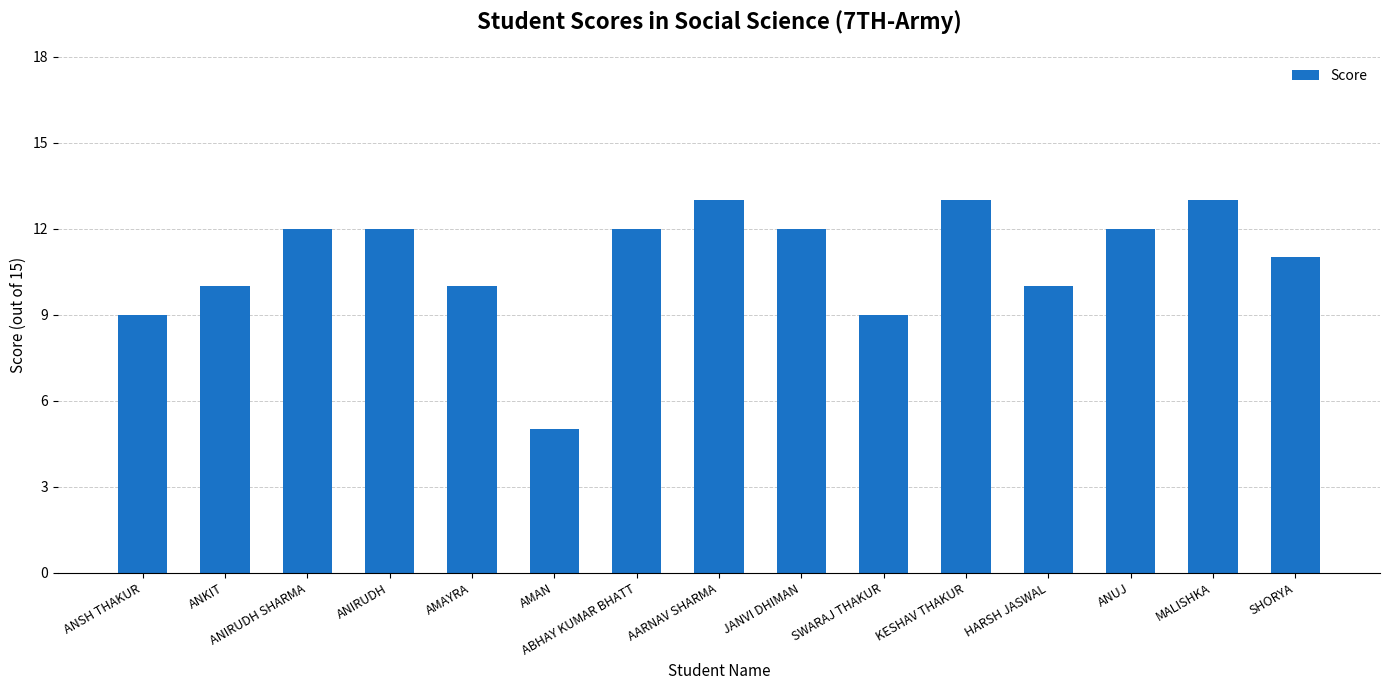

What is the sum of the values at ANKIT and ANSH THAKUR?

19